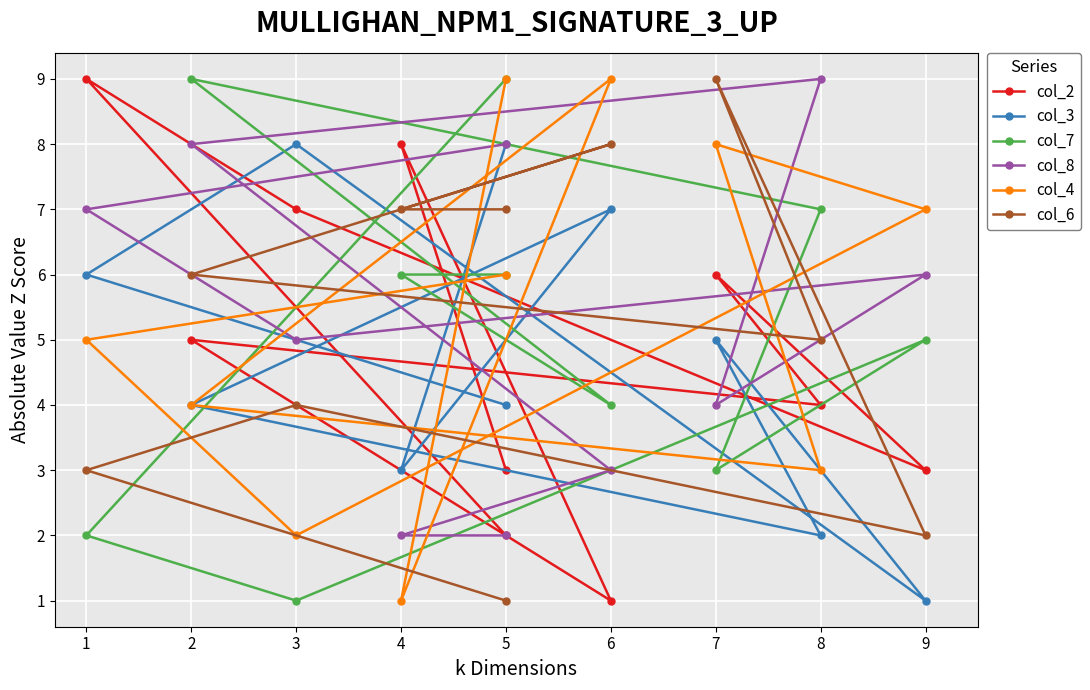

How many interior local valleys does the col_4 series have?

3